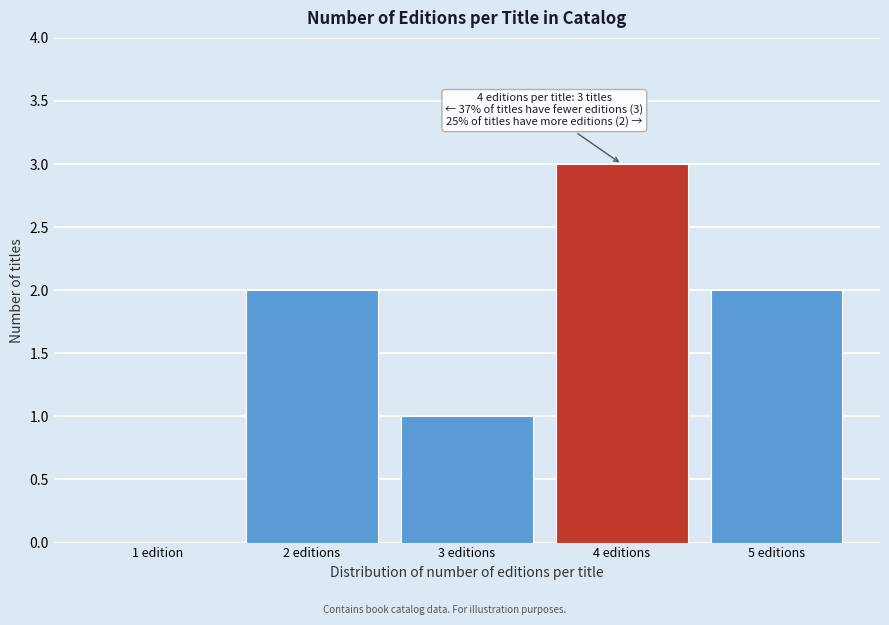

What is the greatest value displayed?

3